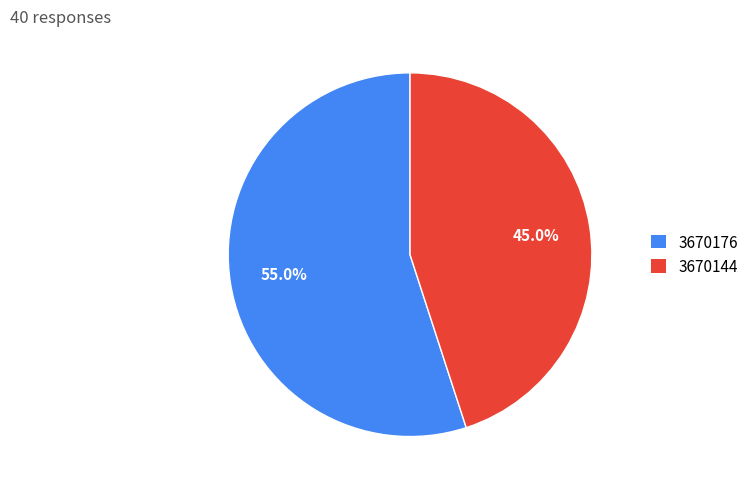

To the nearest percent, what percentage of the pie is 3670176?

55%